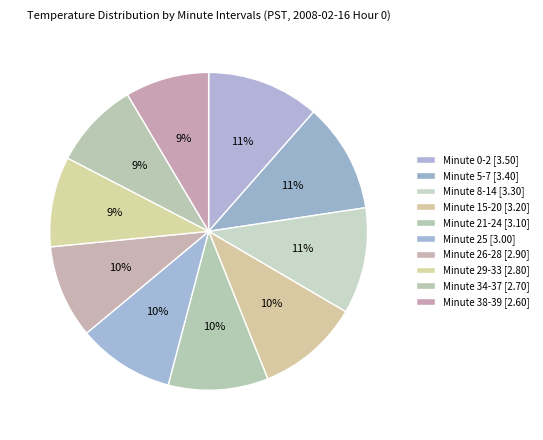

How many segments does this pie chart have?

10